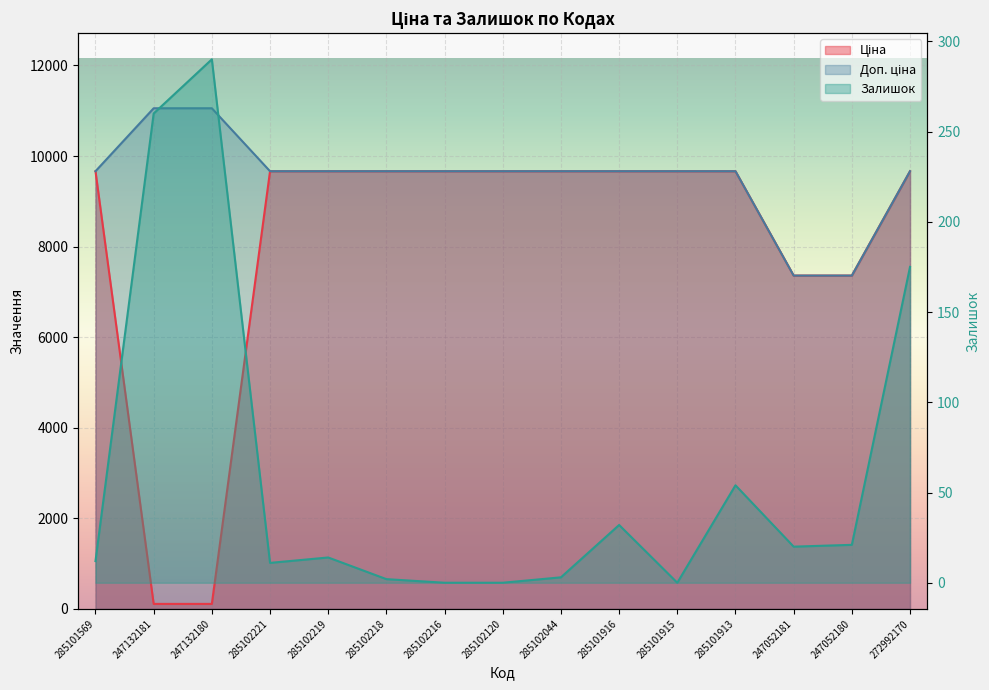

True or false: Доп. ціна has more than 1 interior local peaks.

False